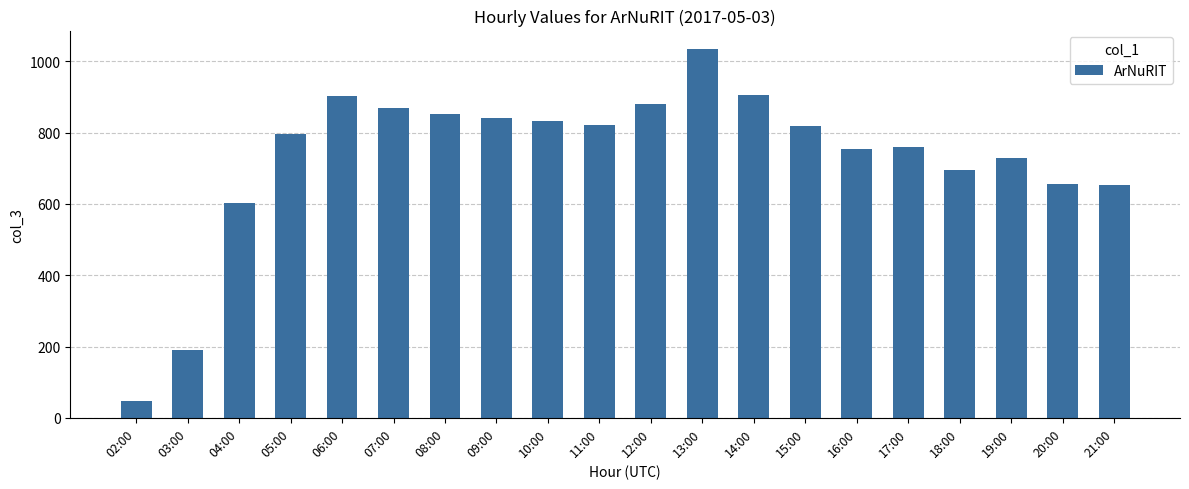

What is the sum of all values?

14648